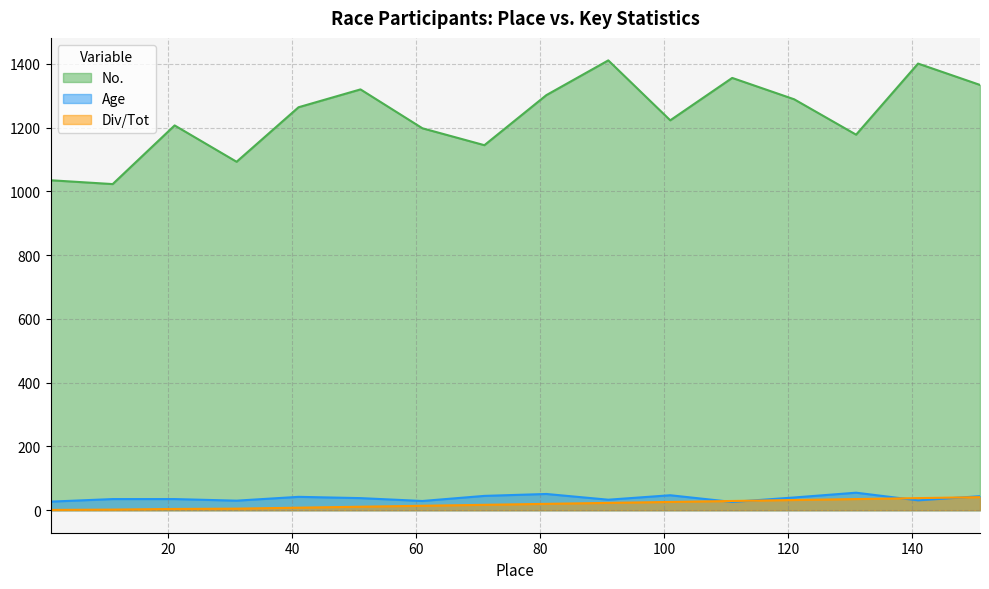

What is the total value across all series at 31?

1128